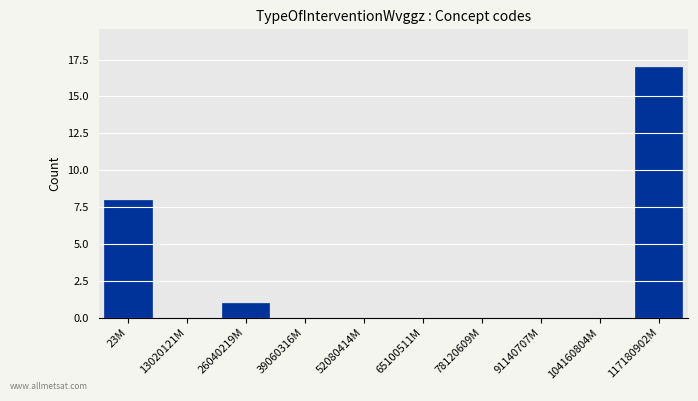

Reading right to left, list all the values displayed in this chart.

117180902M=17	104160804M=0	91140707M=0	78120609M=0	65100511M=0	52080414M=0	39060316M=0	26040219M=1	13020121M=0	23M=8